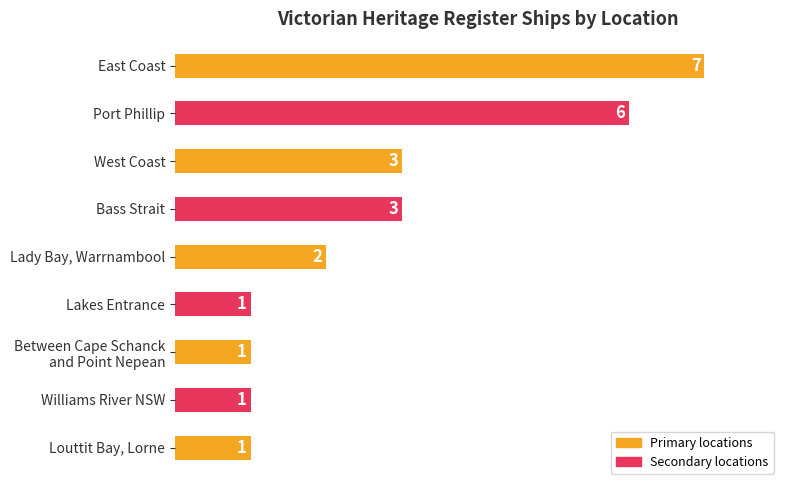

Is it true that the value at Lakes Entrance is 2?

False